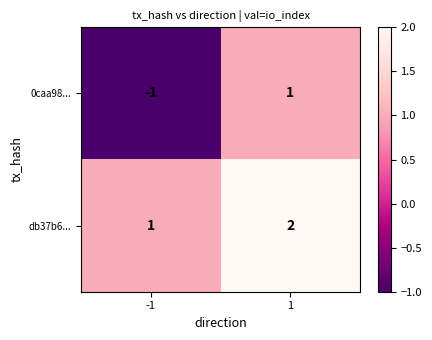

How many data points in db37b6... are less than 2?

1